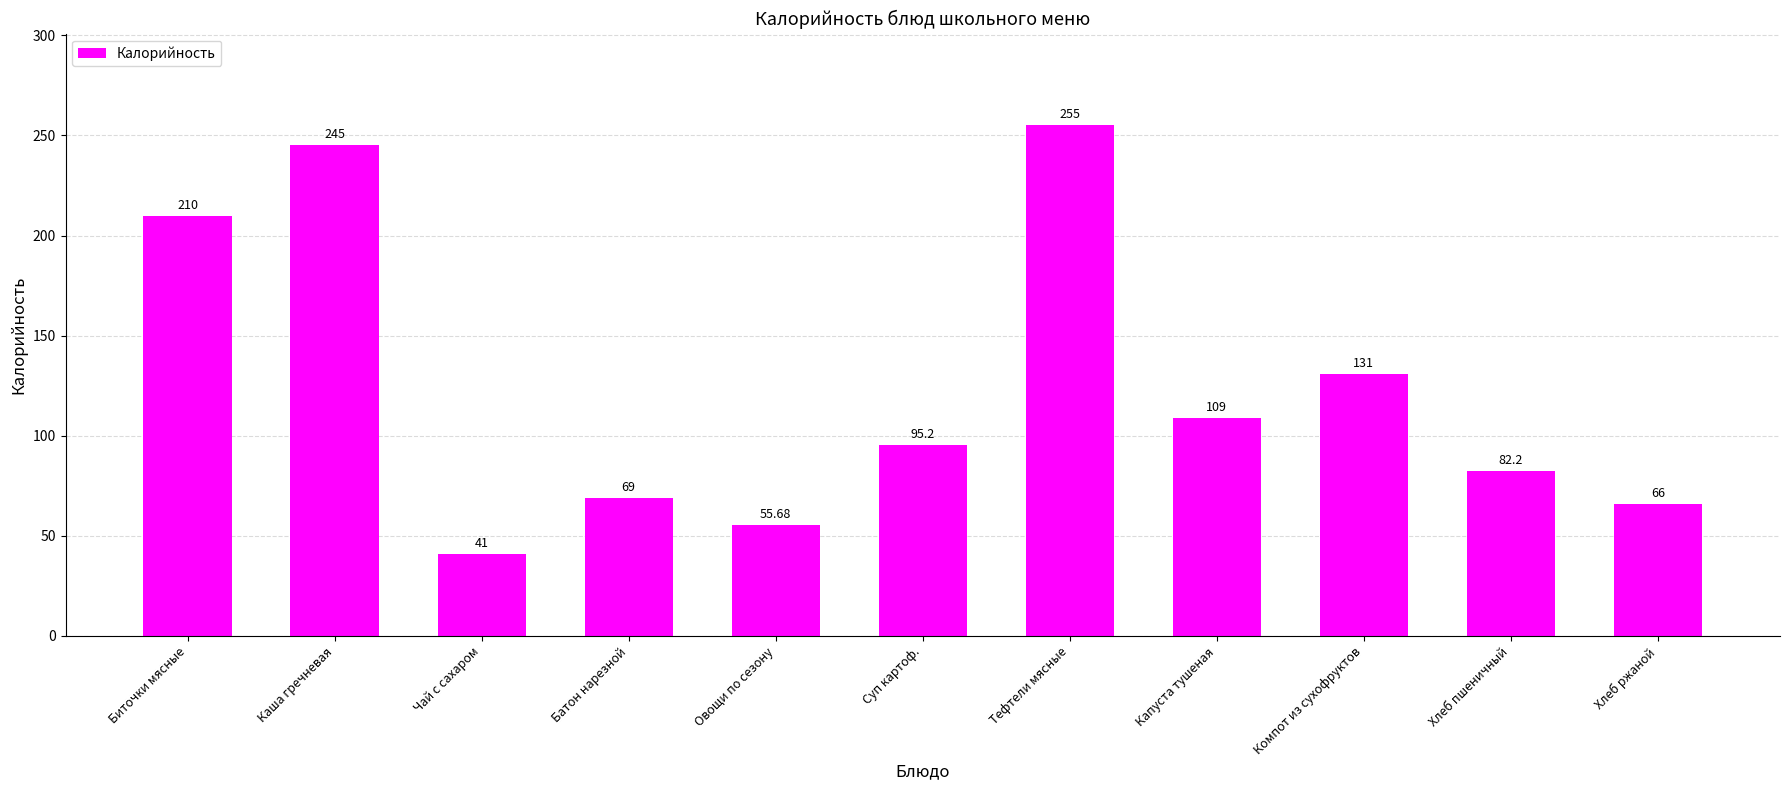

List the labels in order of value, smallest first.

Чай с сахаром, Овощи по сезону, Хлеб ржаной, Батон нарезной, Хлеб пшеничный, Суп картоф., Капуста тушеная, Компот из сухофруктов, Биточки мясные, Каша гречневая, Тефтели мясные